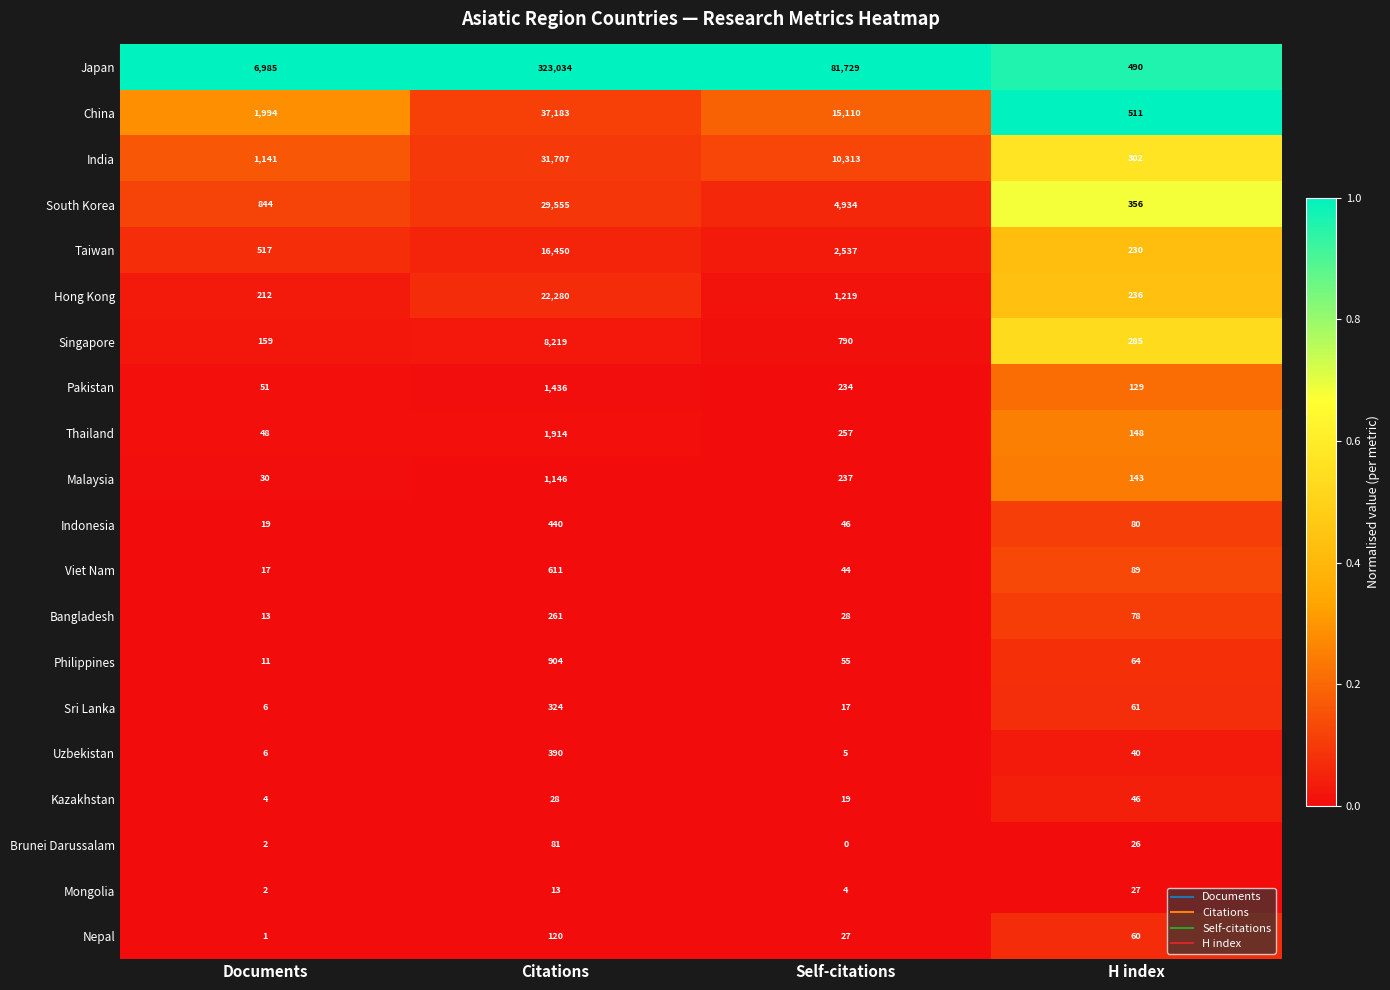

What is the difference between the second highest and minimum values in the Japan series?

81239